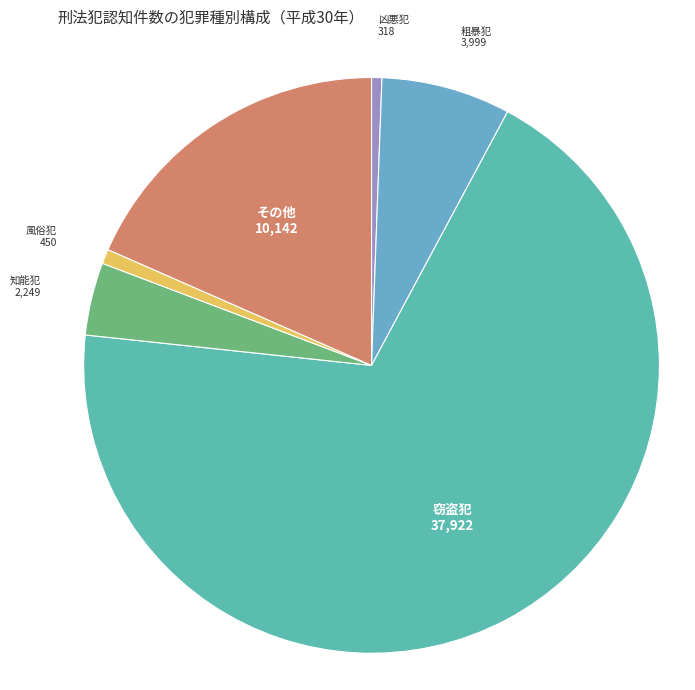

Which category has the biggest portion of the pie?

窃盗犯